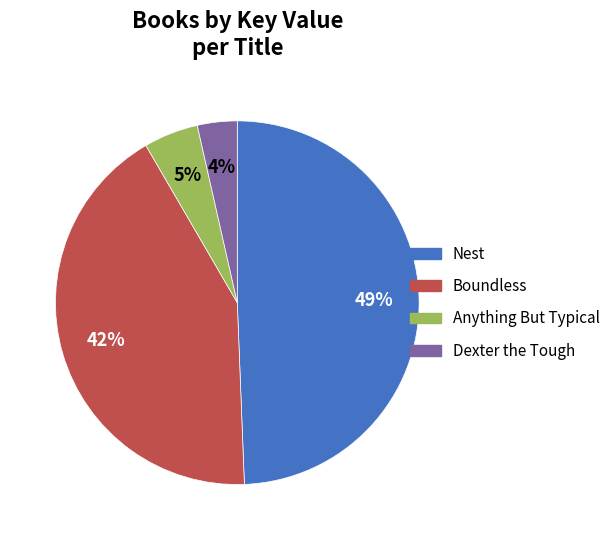

How many segments does this pie chart have?

4